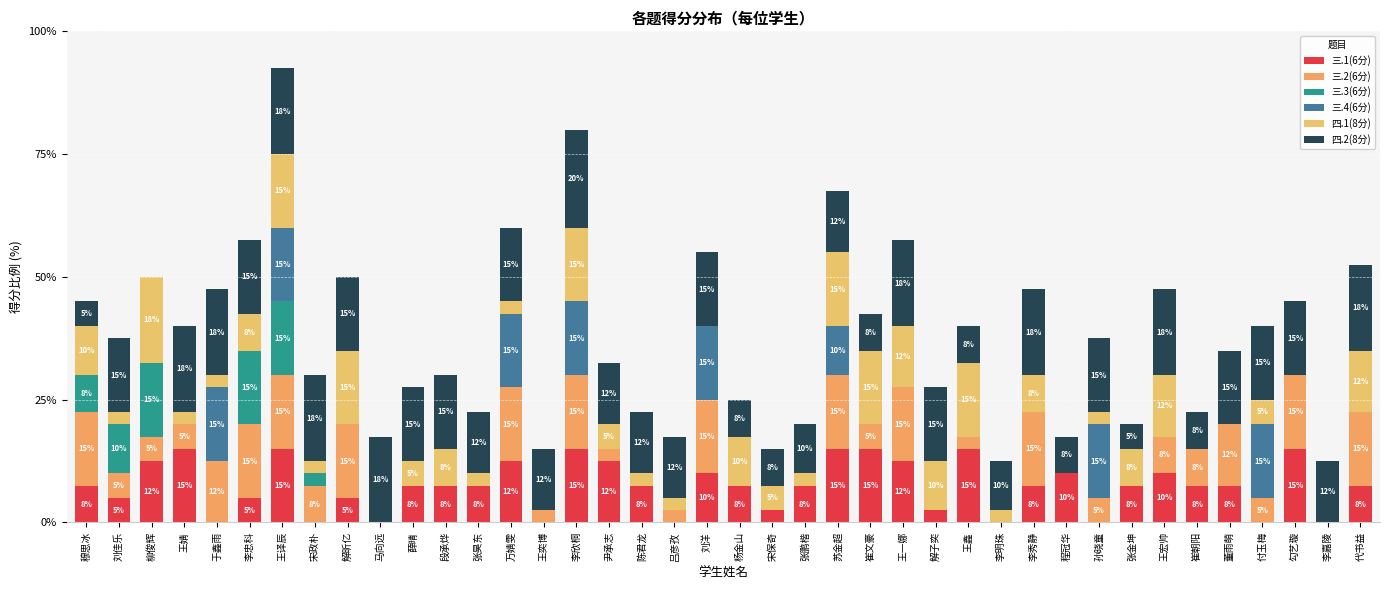

What position from the left is 柳俊辉?

3